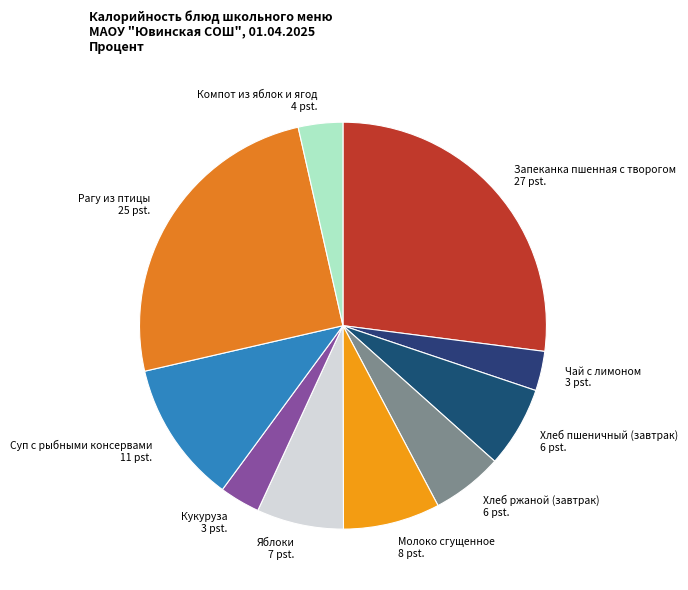

What is the ratio of the value at Компот из яблок и ягод to the value at Хлеб пшеничный (завтрак)?

0.5